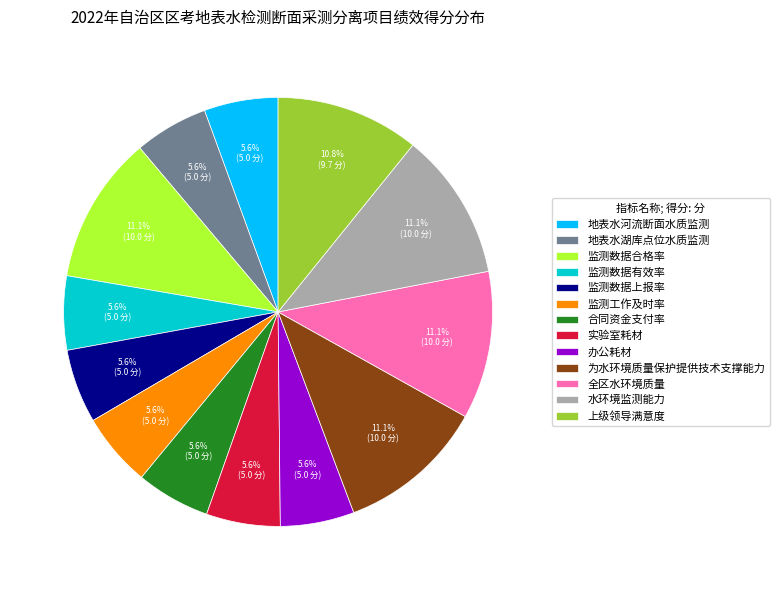

Combined, what portion of the pie is 水环境监测能力 and 监测数据上报率?

16.7%